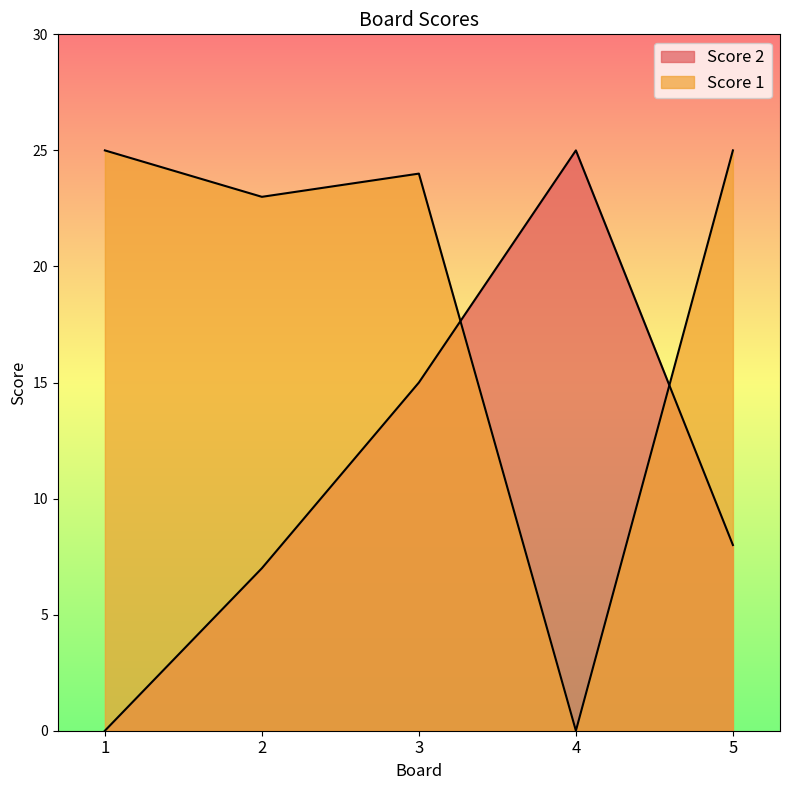

What is the approximate value of Score 1 at 5?

25